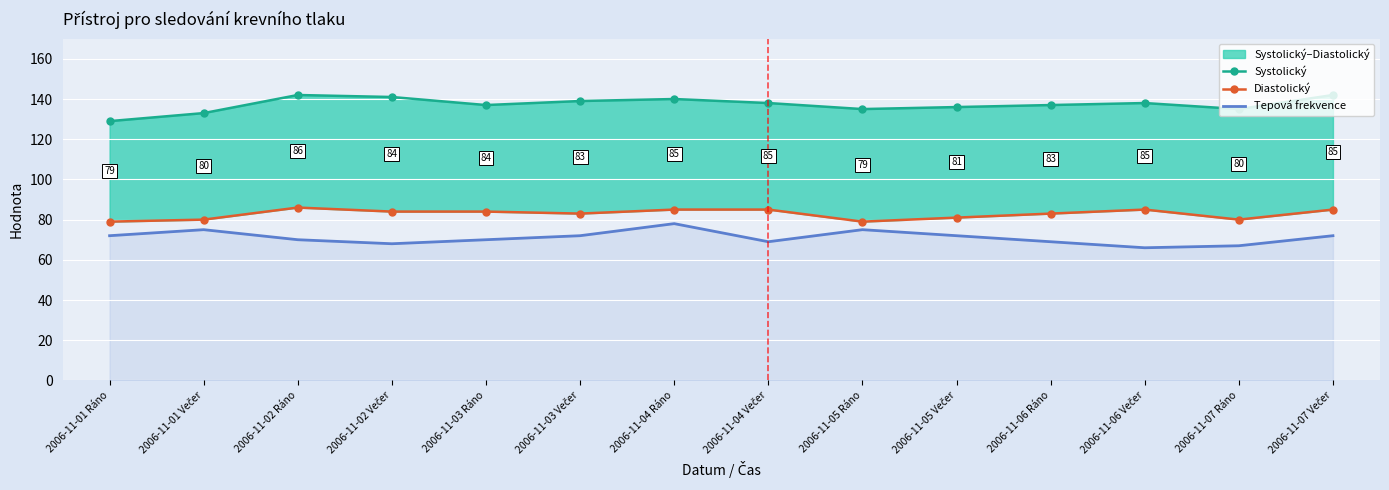

What is the greatest value displayed?

142